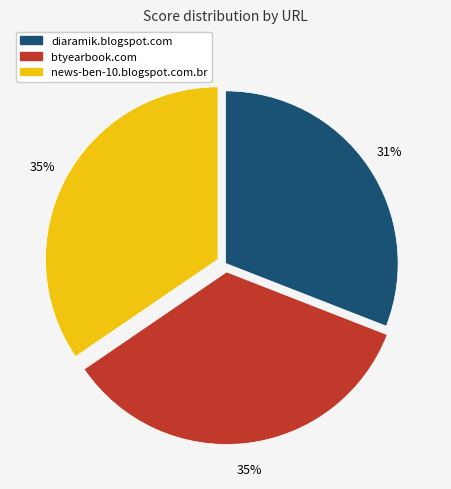

Which has a higher value, diaramik.blogspot.com or news-ben-10.blogspot.com.br?

news-ben-10.blogspot.com.br